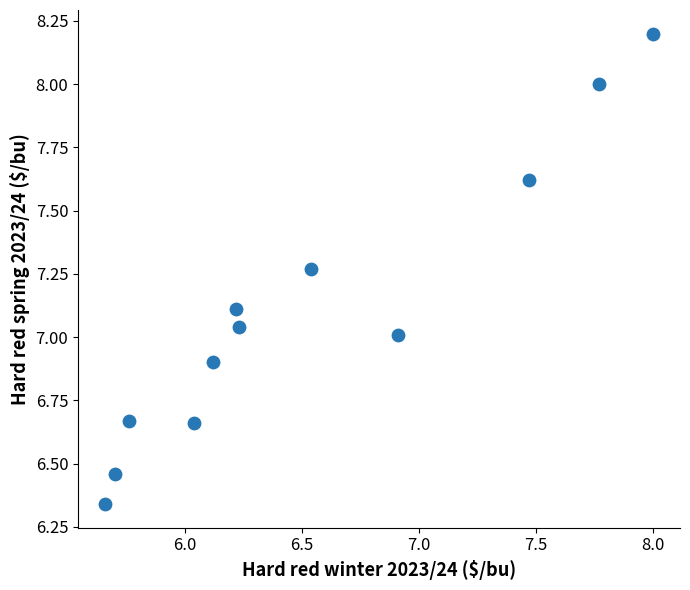

What is the average Y value?

7.1